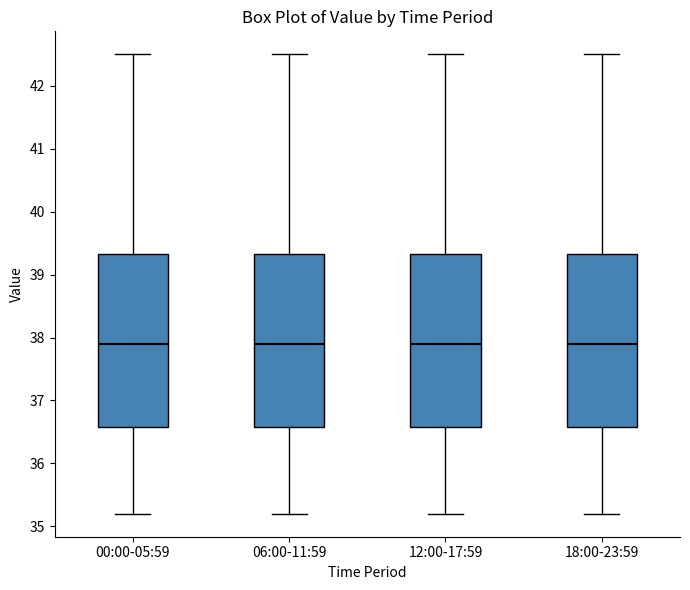

Reading left to right, read every box against the y-axis: the position of its median line, the range the box covers, and the ends of its whiskers. The values are not printed on the chart, so give them approximately, as read against the axis.

00:00-05:59: median 37.9, box 36.6 to 39.3, whiskers 35.2 to 42.5
06:00-11:59: median 37.9, box 36.6 to 39.3, whiskers 35.2 to 42.5
12:00-17:59: median 37.9, box 36.6 to 39.3, whiskers 35.2 to 42.5
18:00-23:59: median 37.9, box 36.6 to 39.3, whiskers 35.2 to 42.5